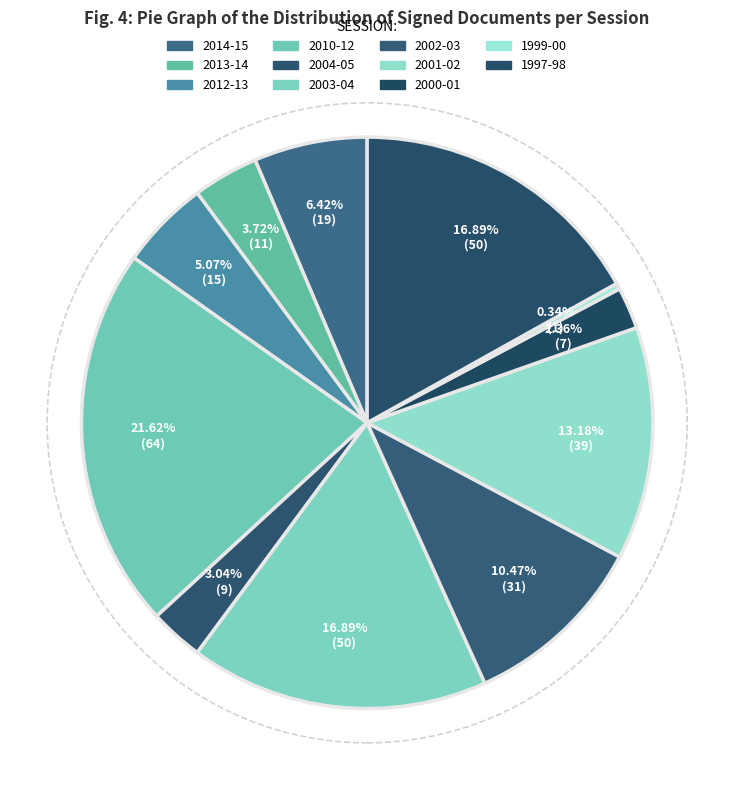

How many slices are in this pie chart?

11